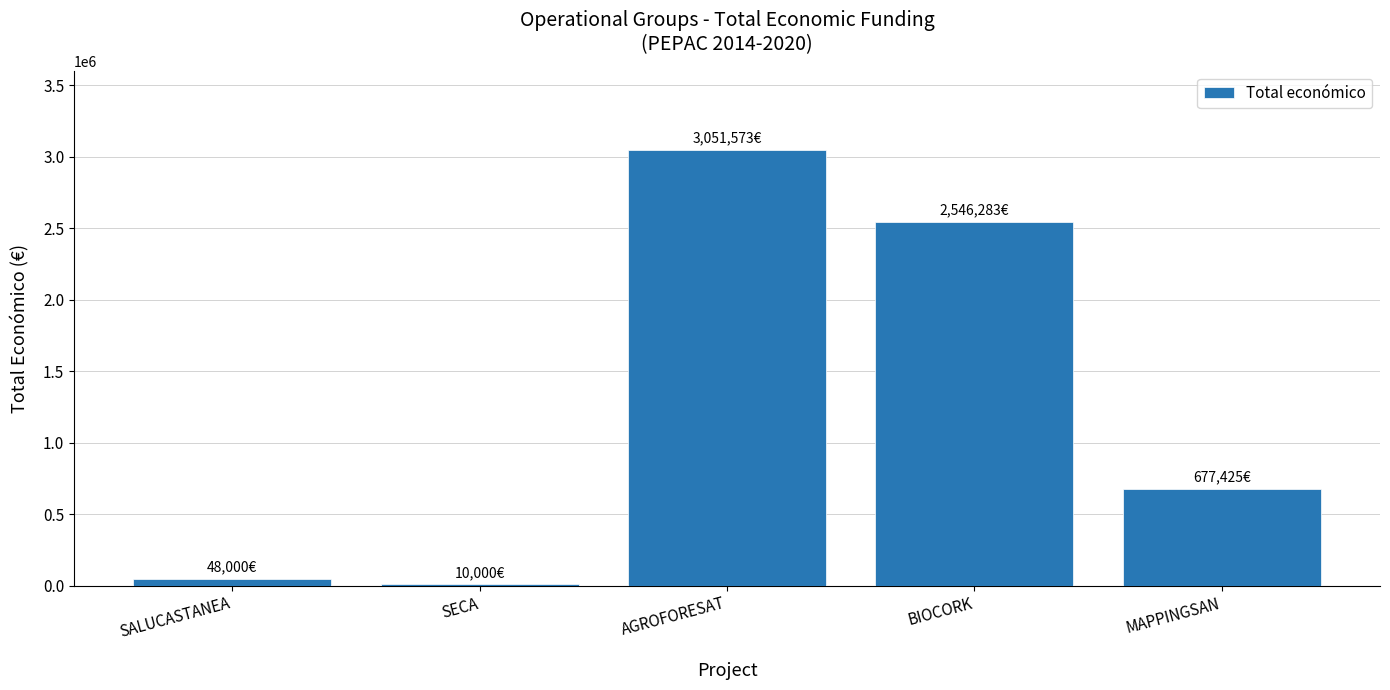

What is the maximum value shown in the chart?

3051573